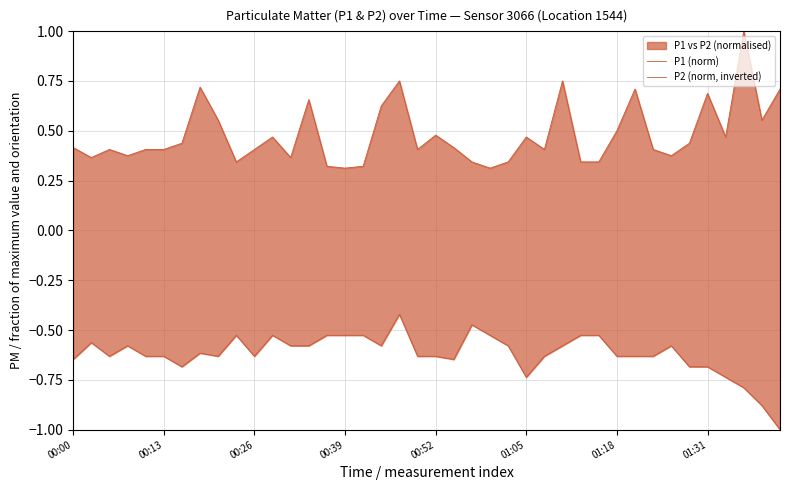

How many interior local peaks does the P2 (norm, inverted) series have?

8